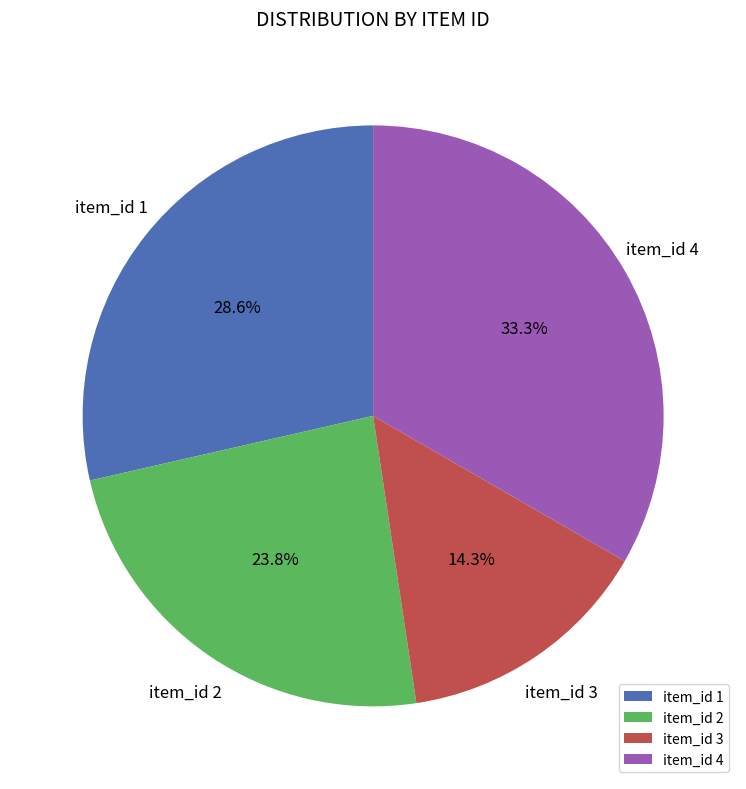

Which slice is the smallest?

item_id 3